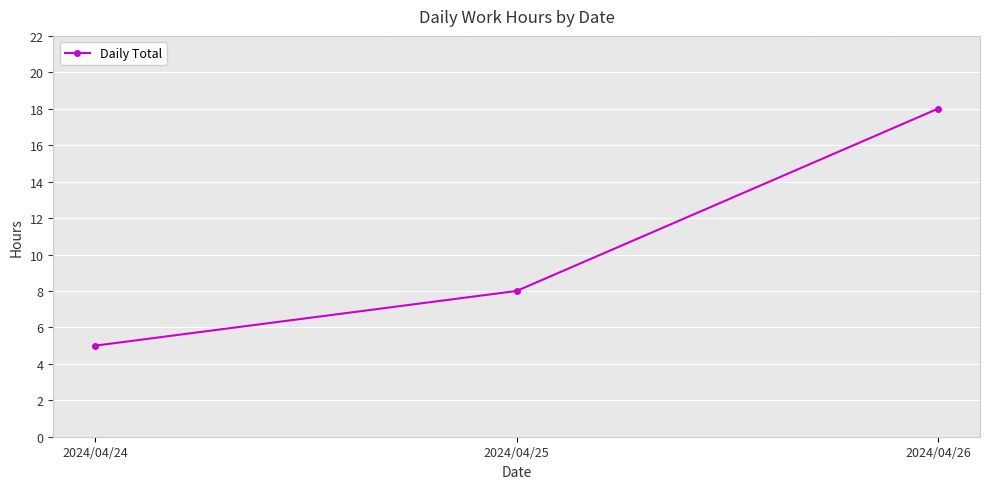

The value at 2024/04/25 is 8. True or false?

True